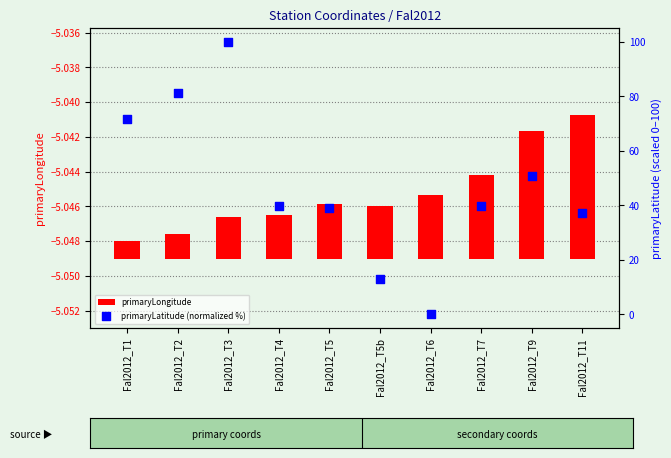

Which series contains the highest Y value?

primaryLatitude (normalized %)